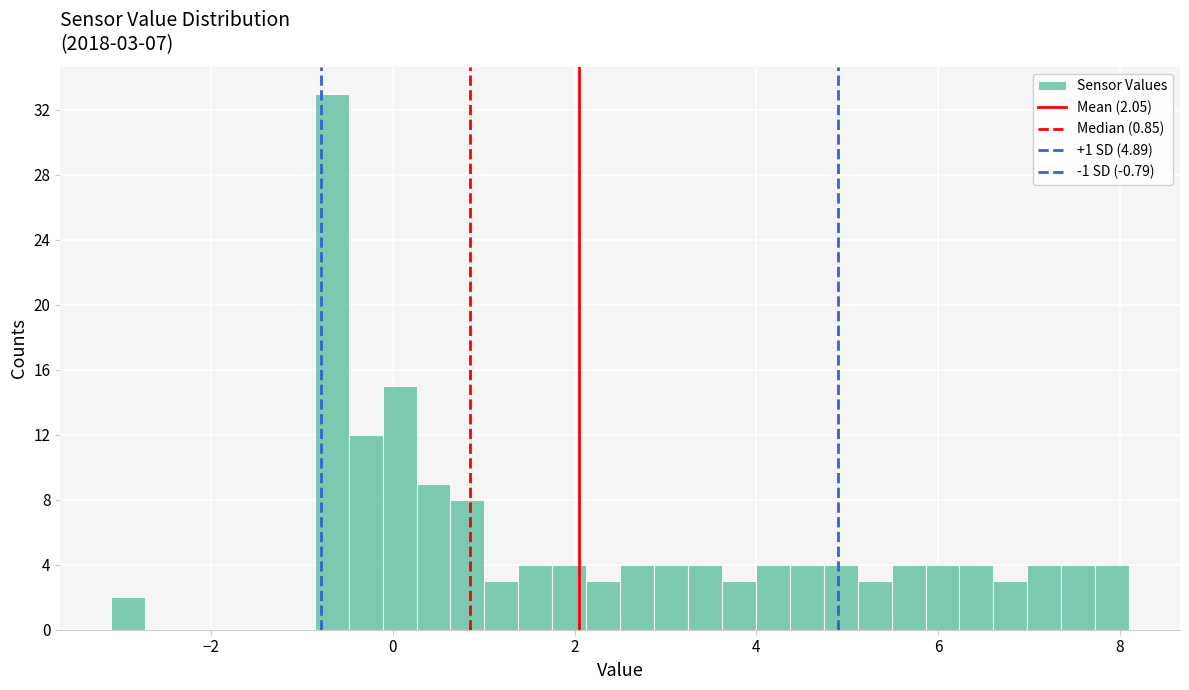

Around what value on the x-axis is the tallest bar? Give the approximate position of its centre, as read against the axis.

-0.6